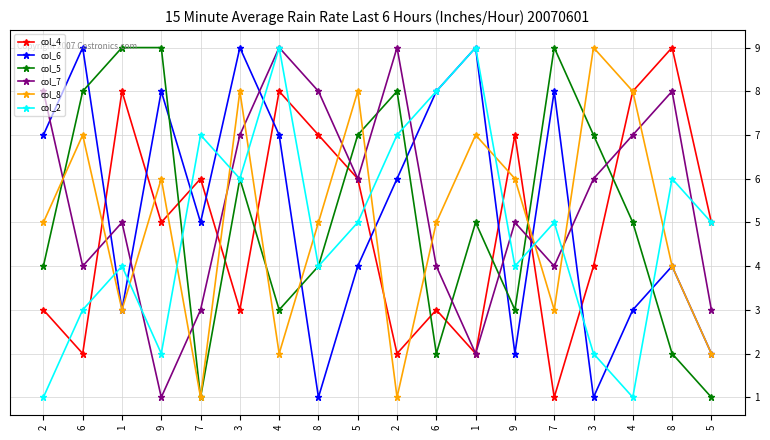

Is this an area chart (filled region under the line)?

No